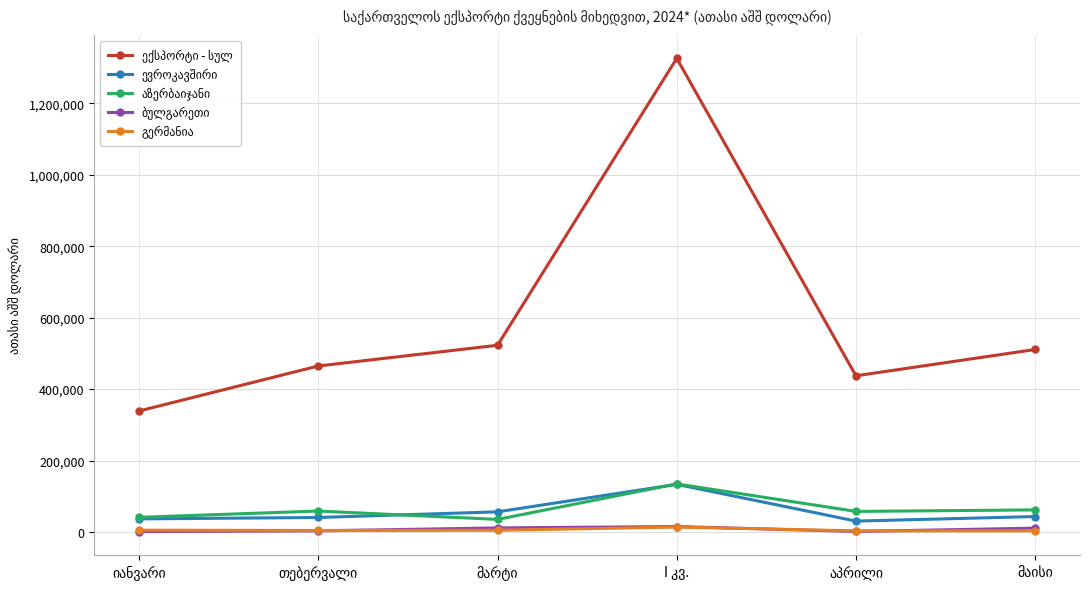

What is the greatest value displayed?

1325990.9